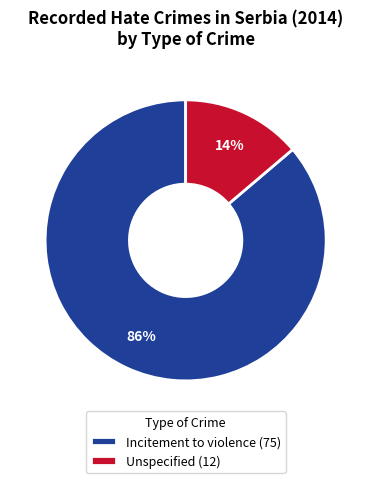

Rank the categories by value from highest to lowest.

Incitement to violence, Unspecified